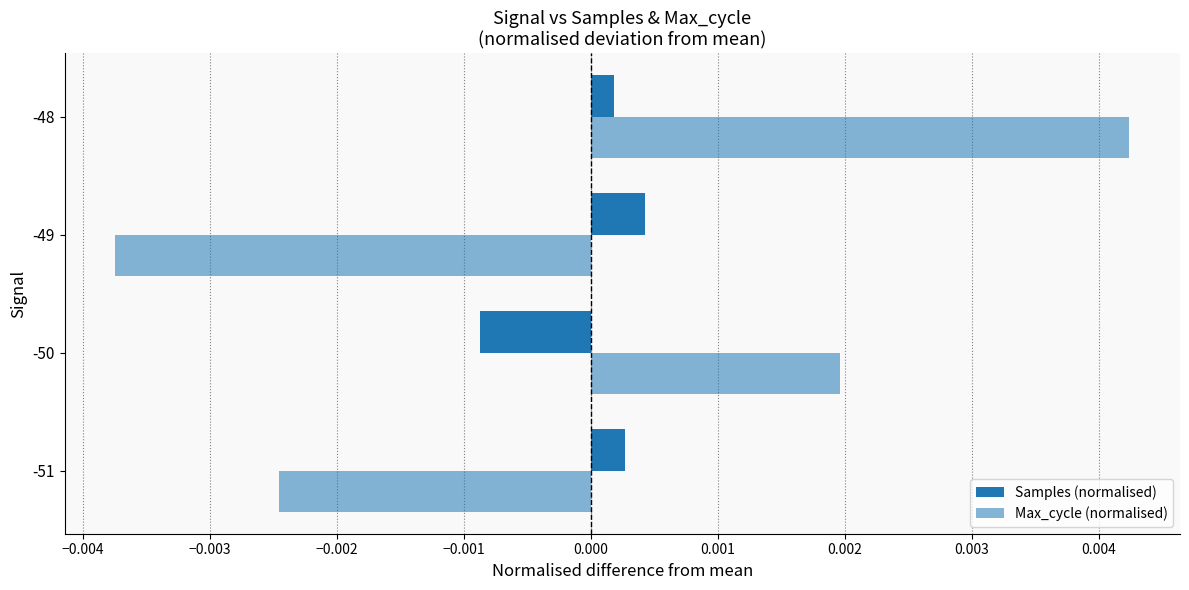

How many values in Samples (normalised) are above zero?

3